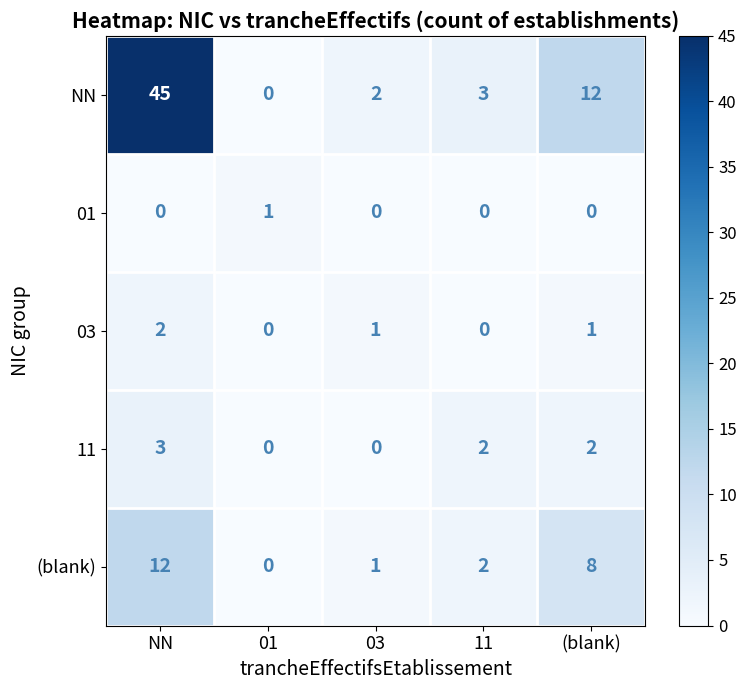

Which series has the largest total across all categories?

NN